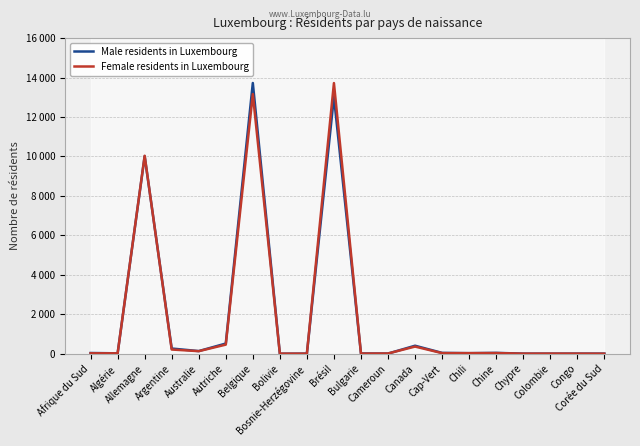

How many intersections are there between Male residents in Luxembourg and Female residents in Luxembourg?

11